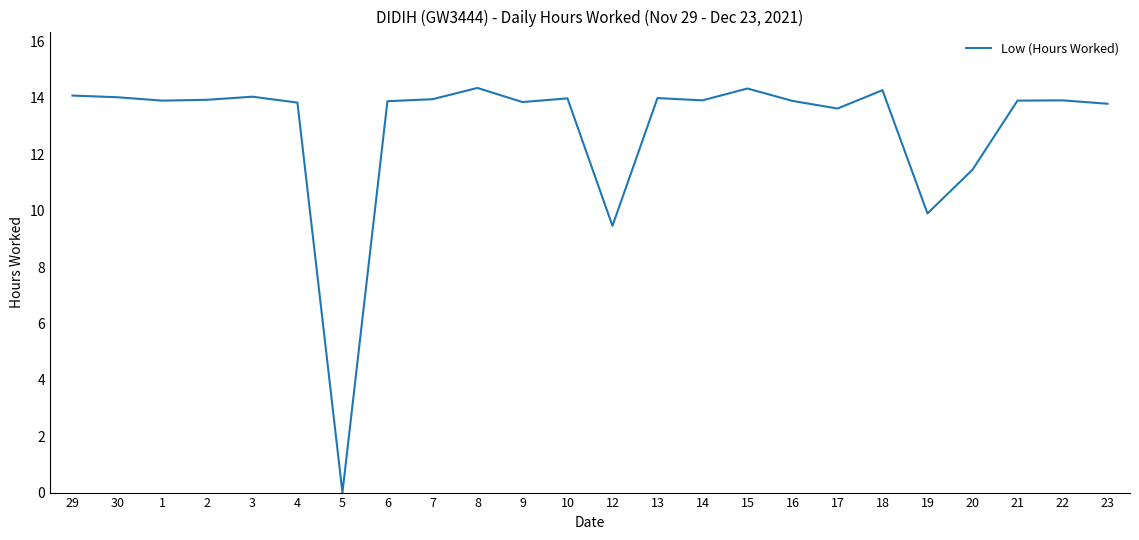

At which label does the data first exceed 13?

29